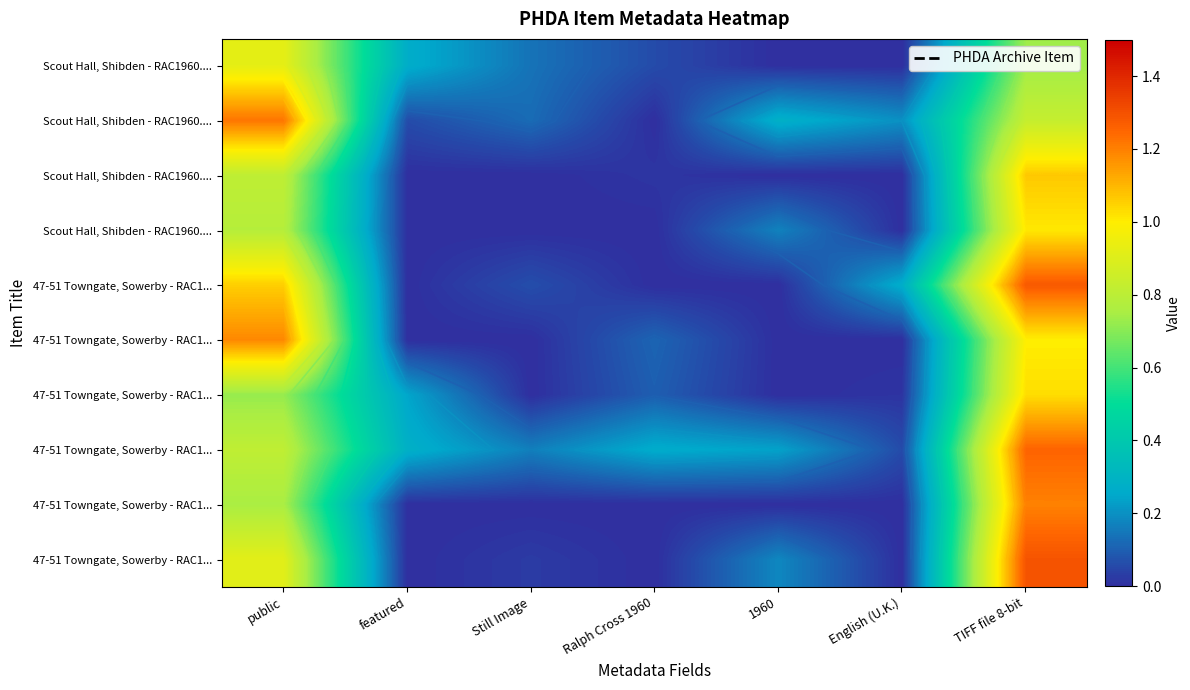

What is the total value across all series at public?

9.2